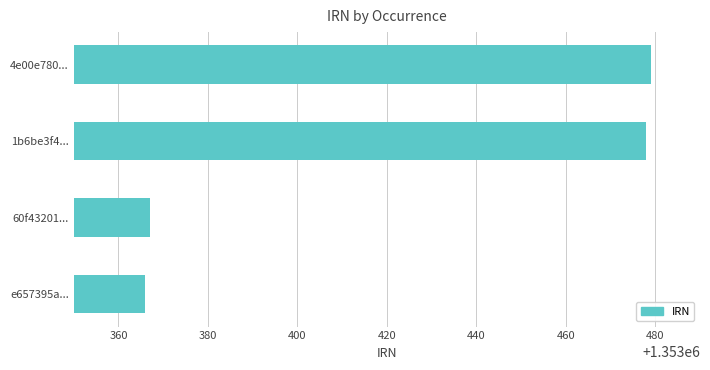

Reading top to bottom, what are all the values shown in this chart?

1353479	1353478	1353367	1353366